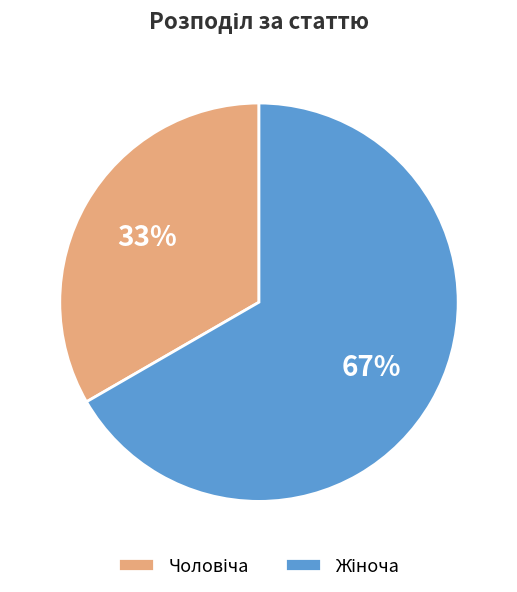

To the nearest percent, what is the average slice percentage?

50%